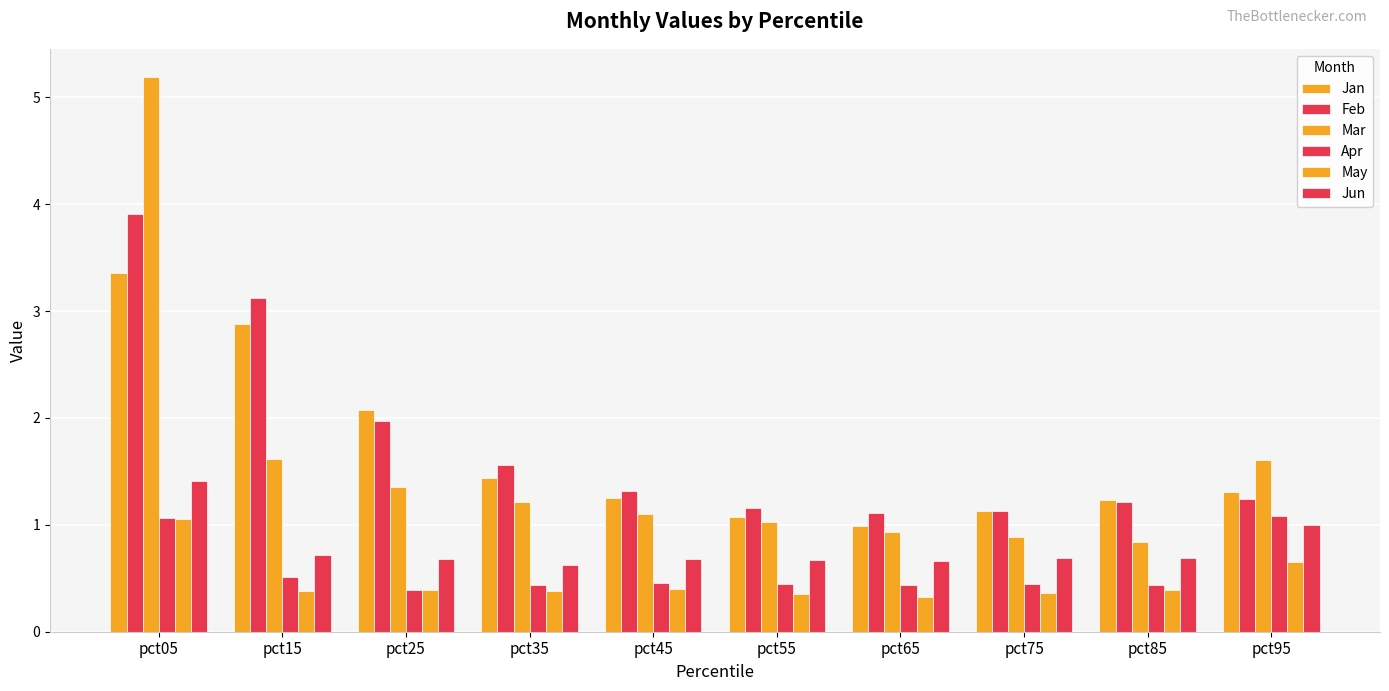

How many bars are there in total?

60